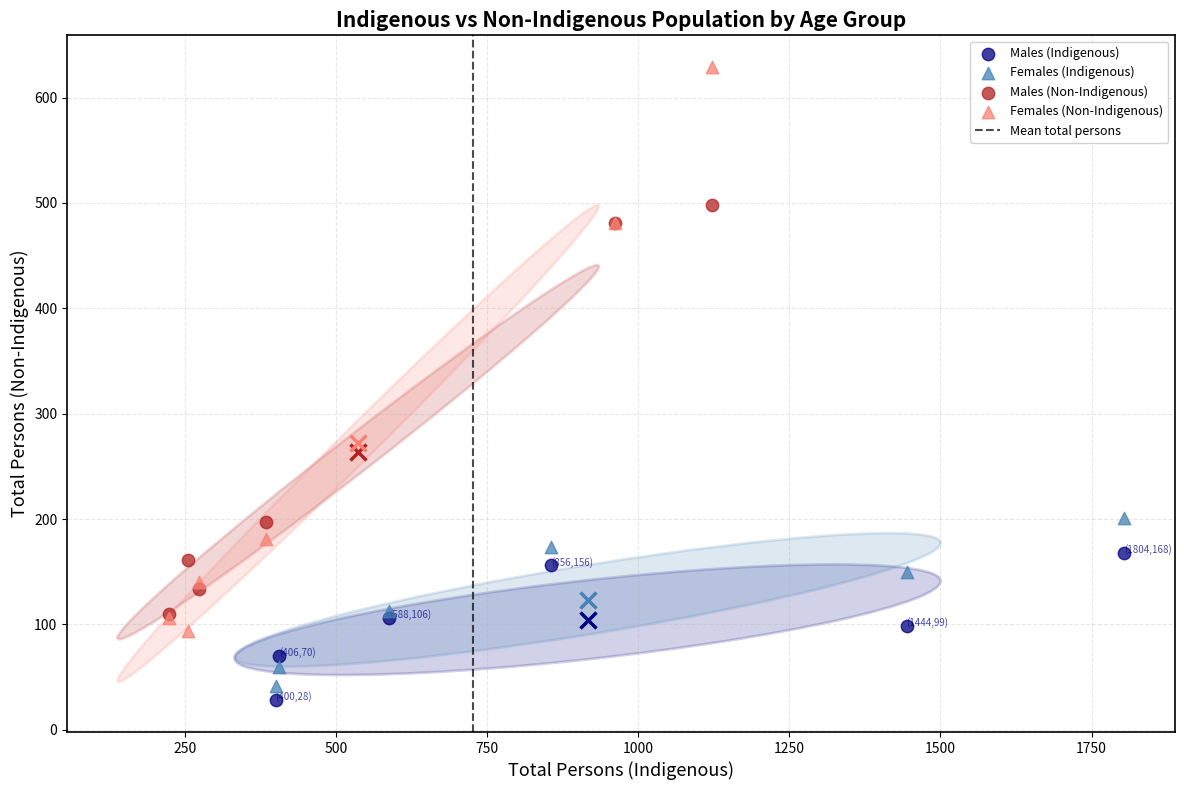

Which series contains the highest Y value?

Females (Non-Indigenous)